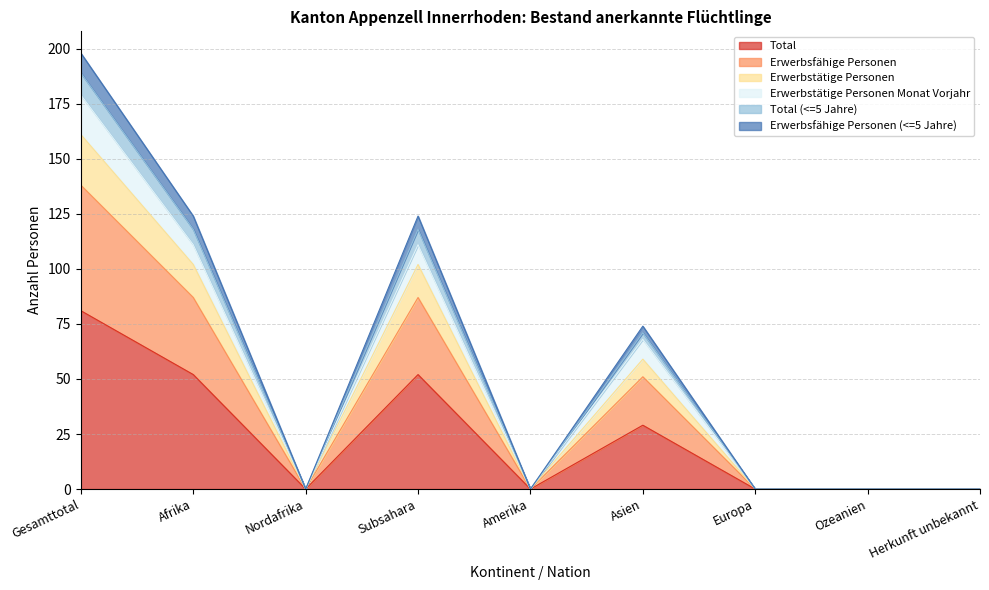

Which category has the highest value in the Total series?

Gesamttotal